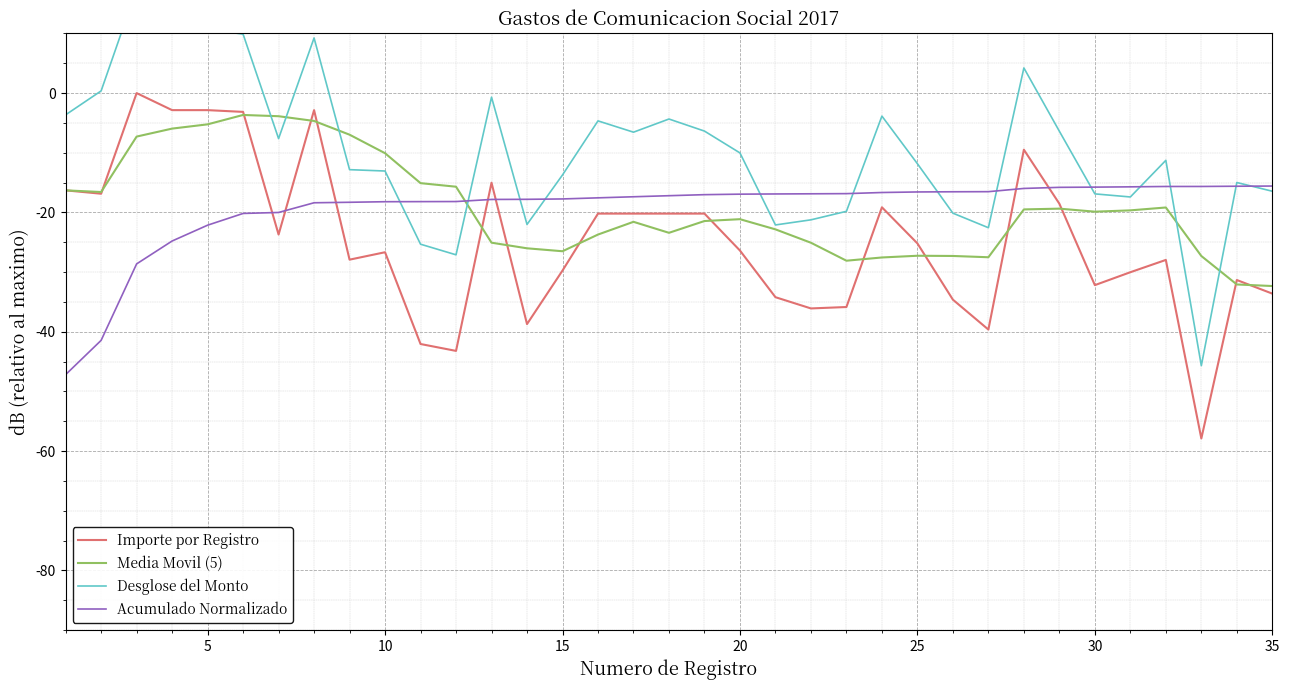

What is the average value of the Media Movil (5) series?

-19.3